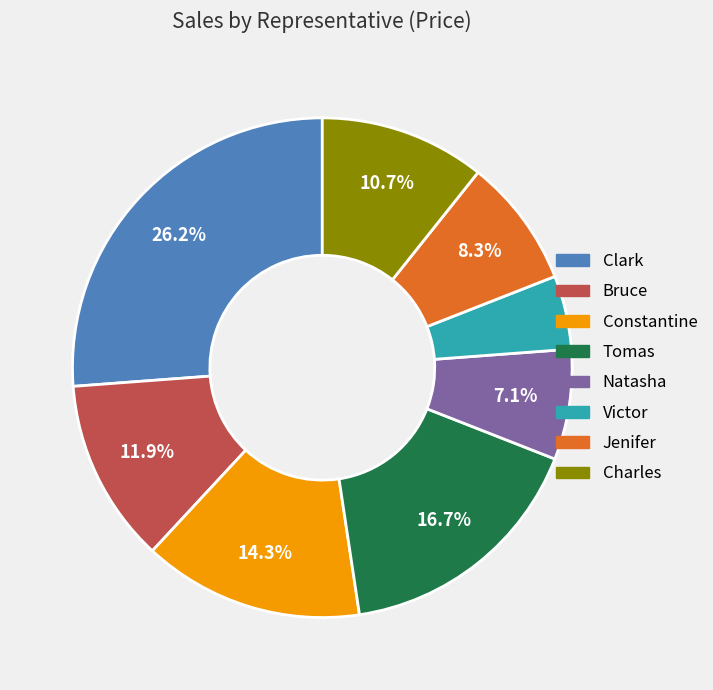

Which slice is the largest?

Clark